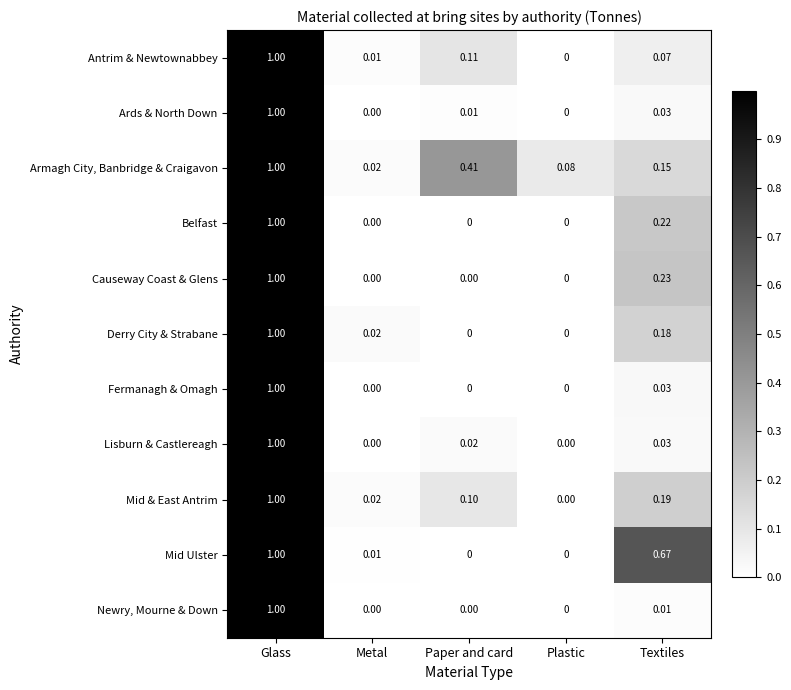

At which label is Mid & East Antrim closest to 0?

Plastic